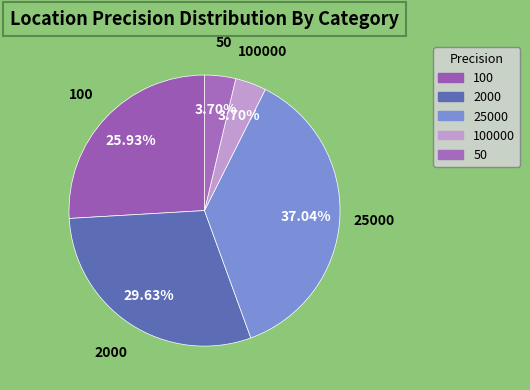

How many slices are in this pie chart?

5